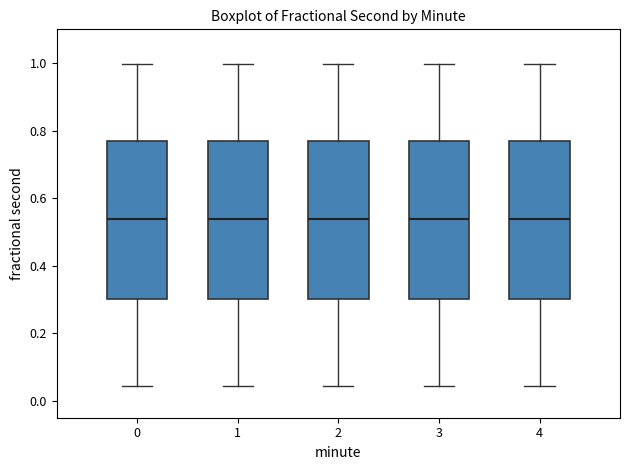

Reading left to right, read every box against the y-axis: the position of its median line, the range the box covers, and the ends of its whiskers. The values are not printed on the chart, so give them approximately, as read against the axis.

0: median 0.54, box 0.30 to 0.76, whiskers 0.04 to 1.00
1: median 0.54, box 0.30 to 0.76, whiskers 0.04 to 1.00
2: median 0.54, box 0.30 to 0.76, whiskers 0.04 to 1.00
3: median 0.54, box 0.30 to 0.76, whiskers 0.04 to 1.00
4: median 0.54, box 0.30 to 0.76, whiskers 0.04 to 1.00